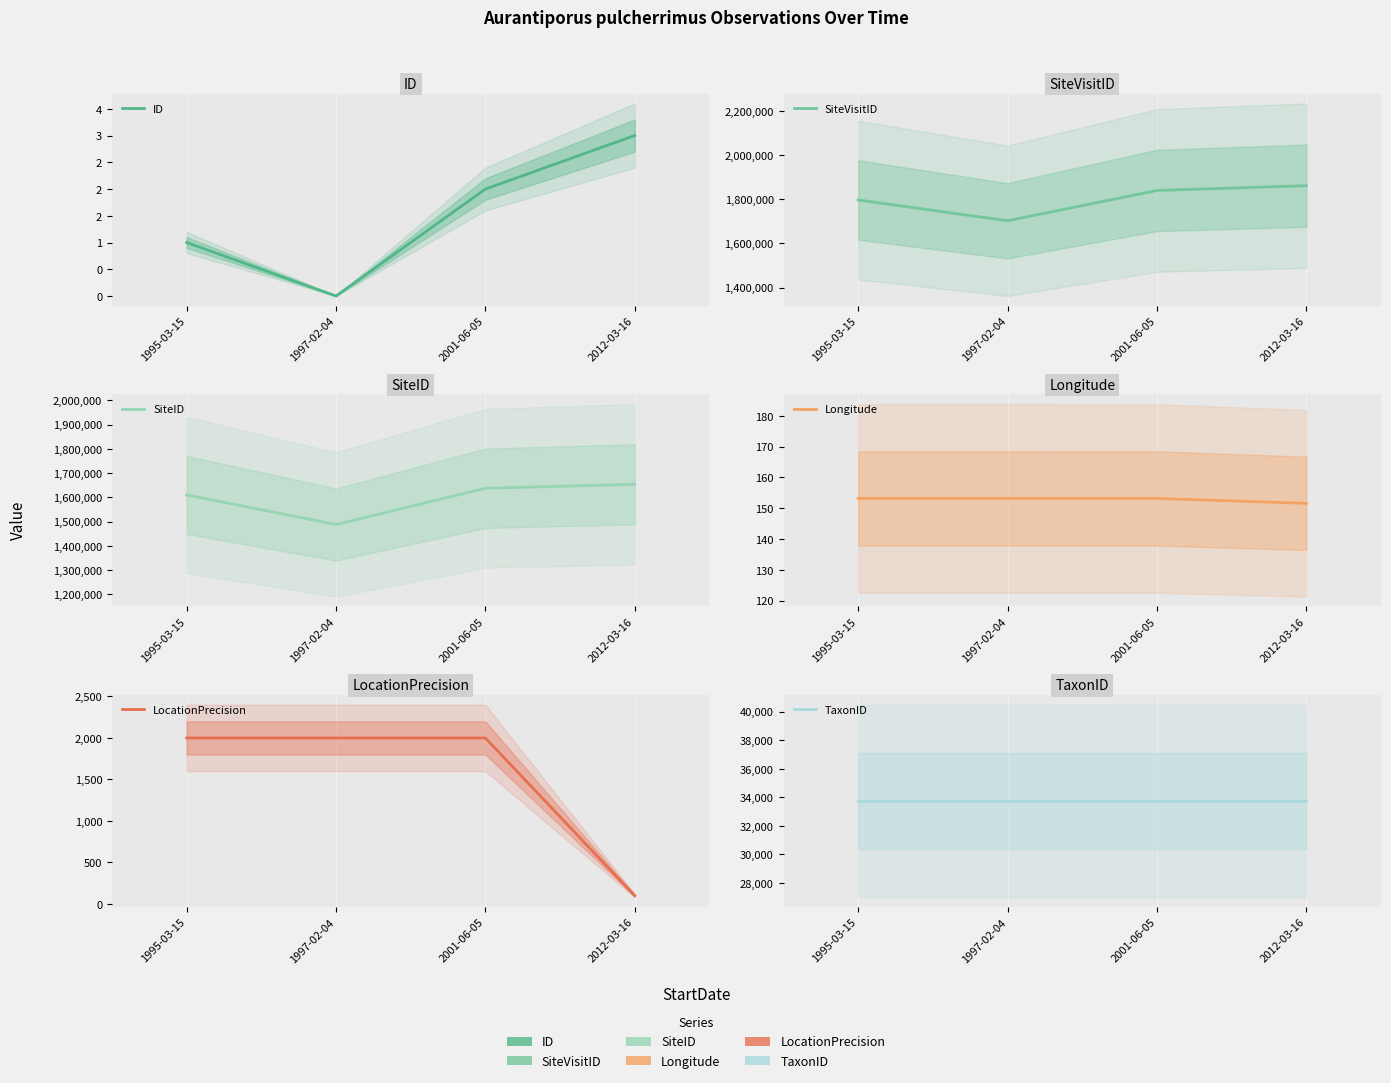

At which label is LocationPrecision closest to 1050?

1995-03-15